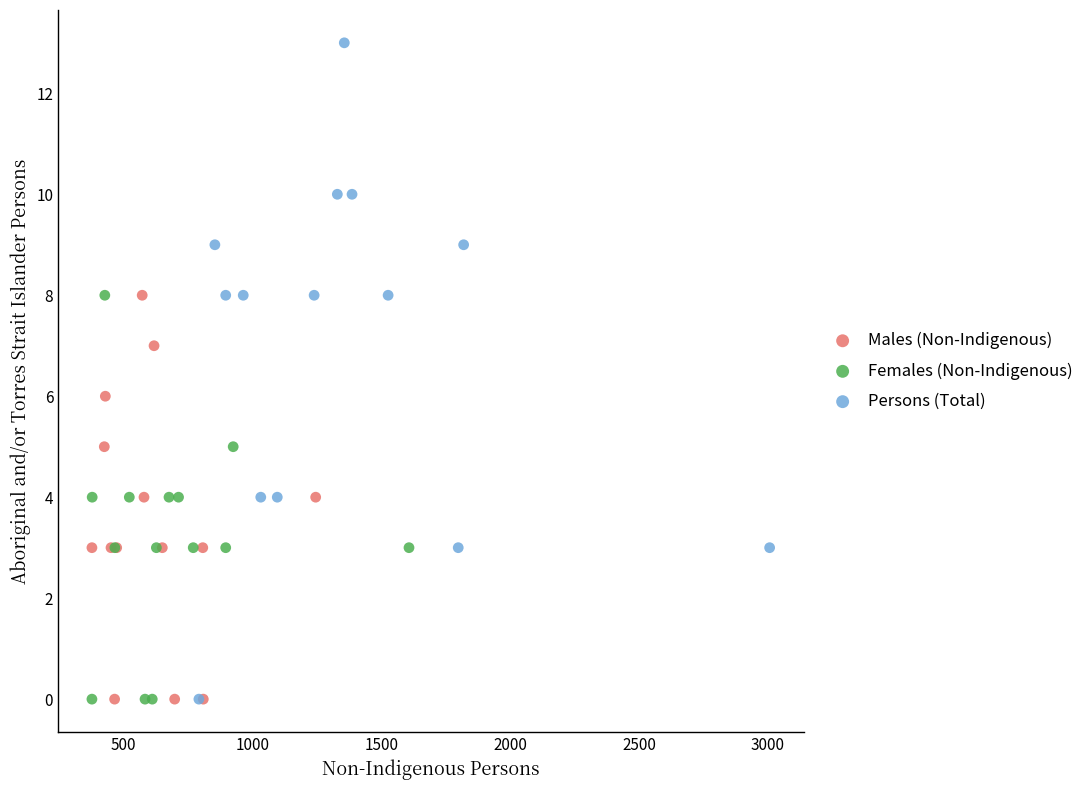

Which series contains the highest Y value?

Persons (Total)